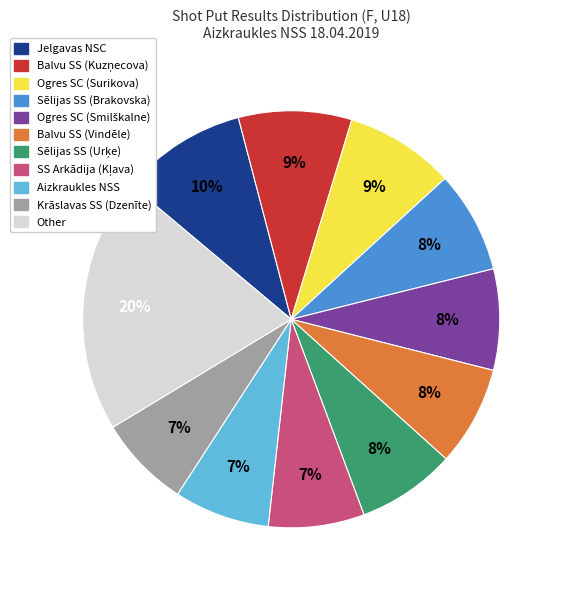

What is the ratio of the value at Krāslavas SS (Dzenīte) to the value at Balvu SS (Vindēle)?

0.9